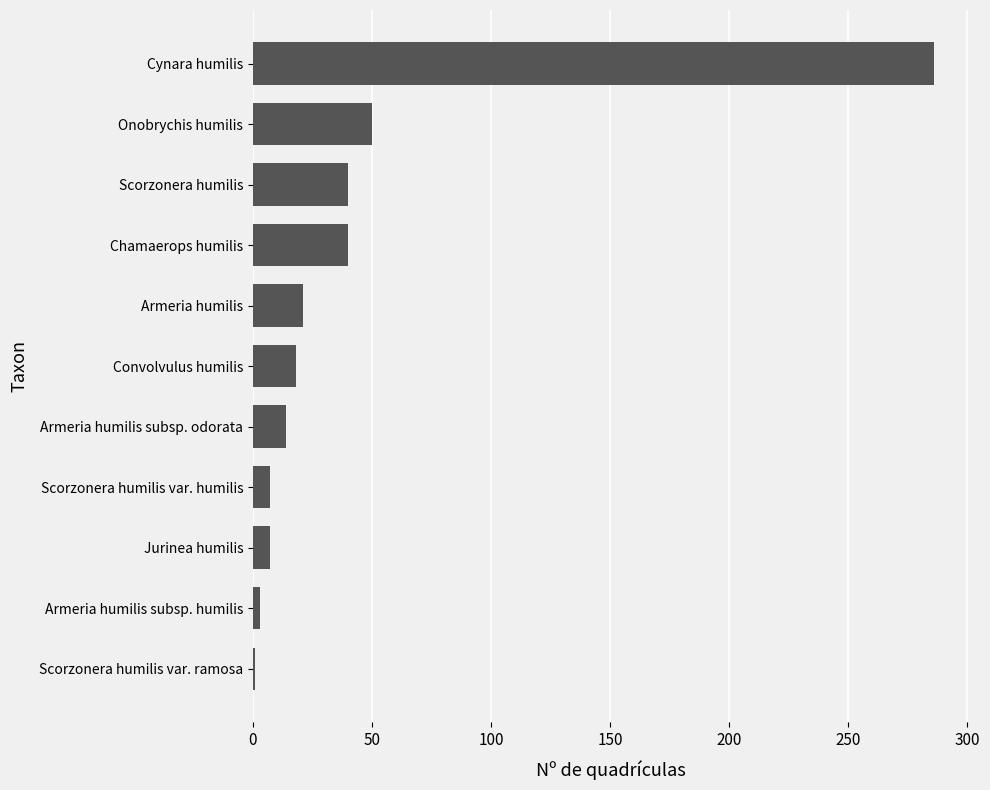

At which category does the chart reach its peak across all series?

Cynara humilis